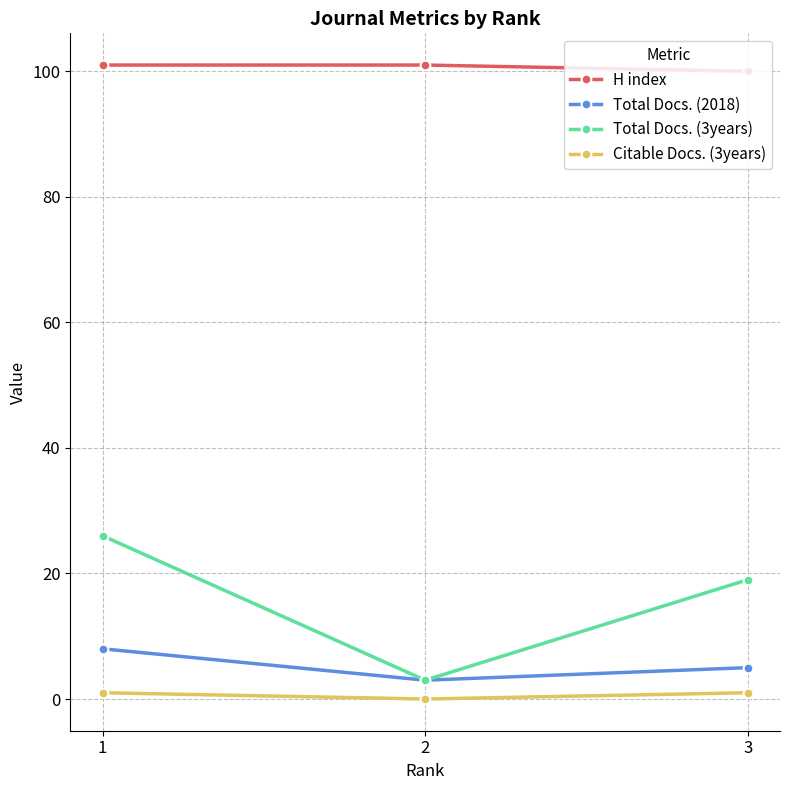

What is the sum of all Total Docs. (3years) values?

48